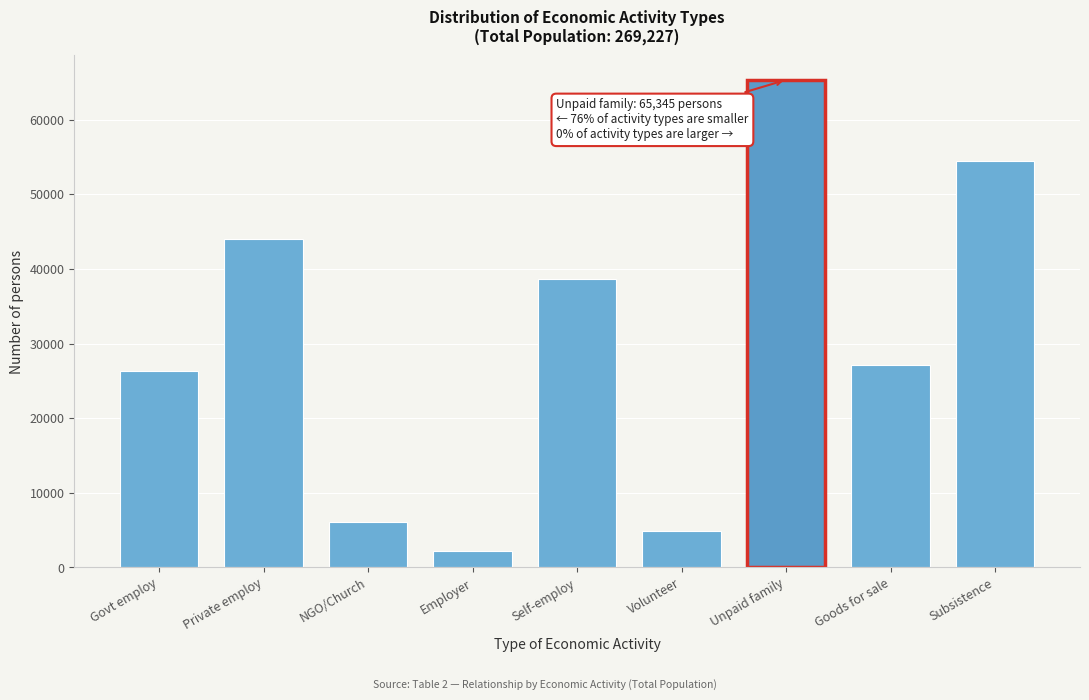

Reading left to right, transcribe all the data shown in this chart.

26288	44083	6082	2154	38608	4944	65345	27191	54532